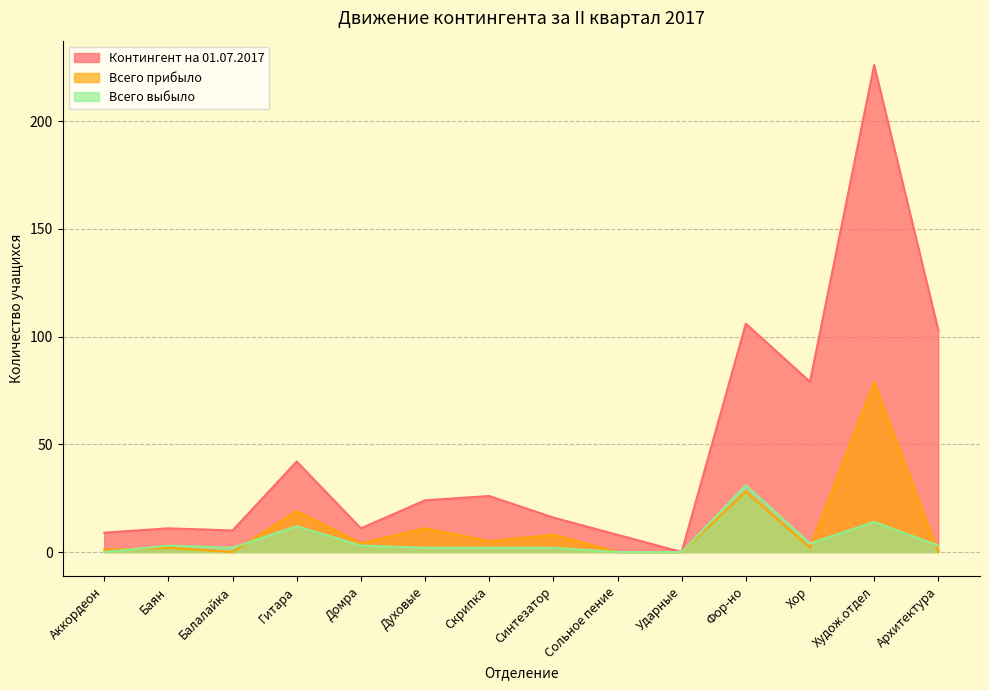

What position from the right is Балалайка?

12